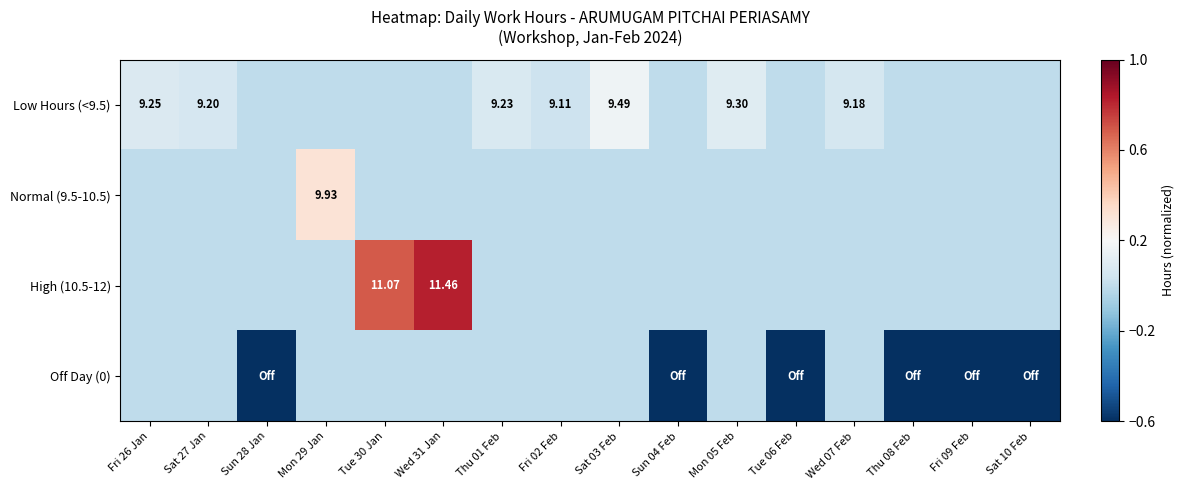

Which series changed the most between Sun 28 Jan and Wed 31 Jan?

High (10.5-12)